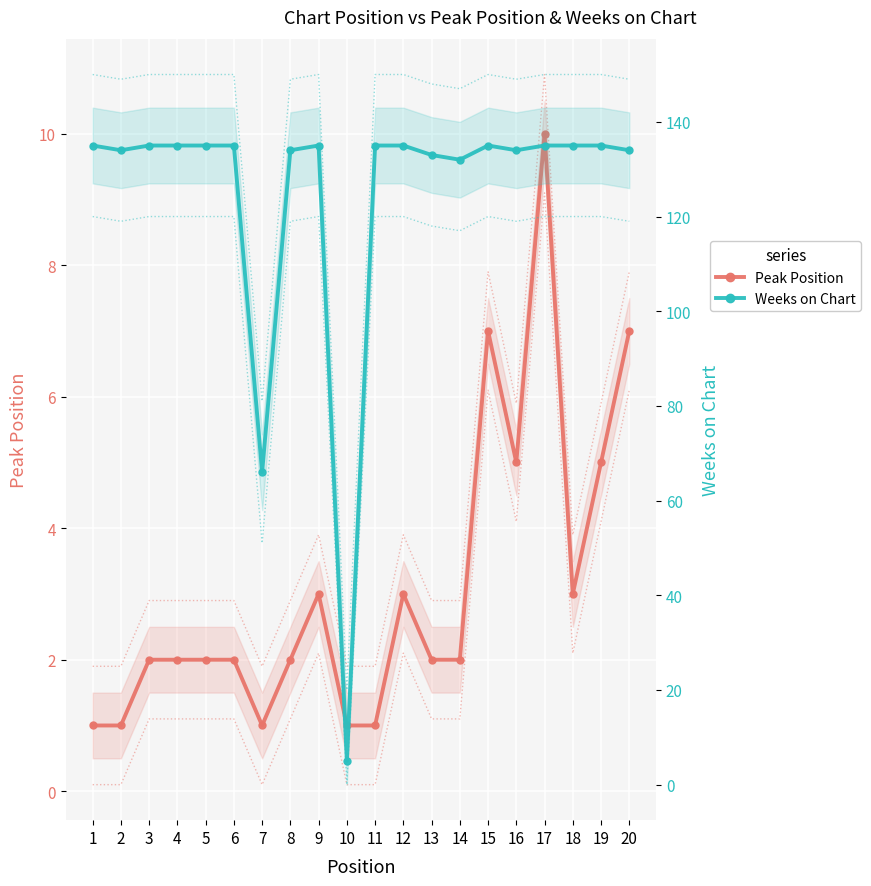

Is the value of Peak Position at 16 greater than the value of Weeks on Chart at 15?

No